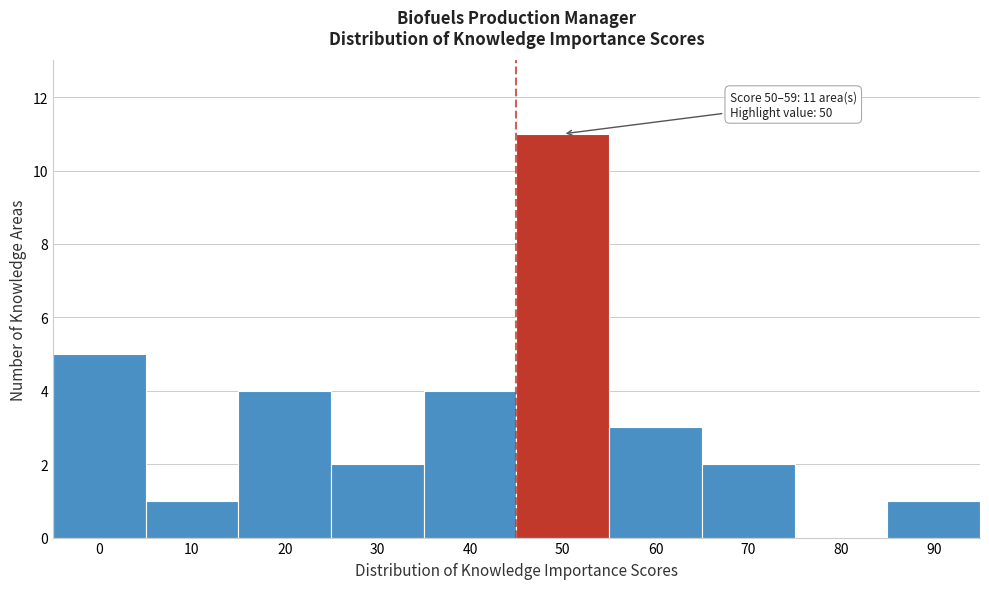

Reading left to right, list all the values displayed in this chart.

0=5	10=1	20=4	30=2	40=4	50=11	60=3	70=2	80=0	90=1